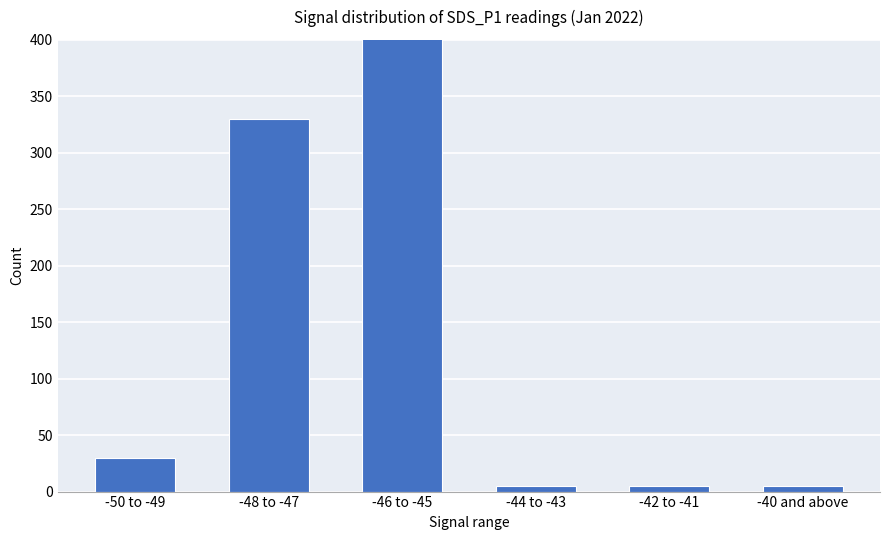

Which has a higher value, -40 and above or -48 to -47?

-48 to -47